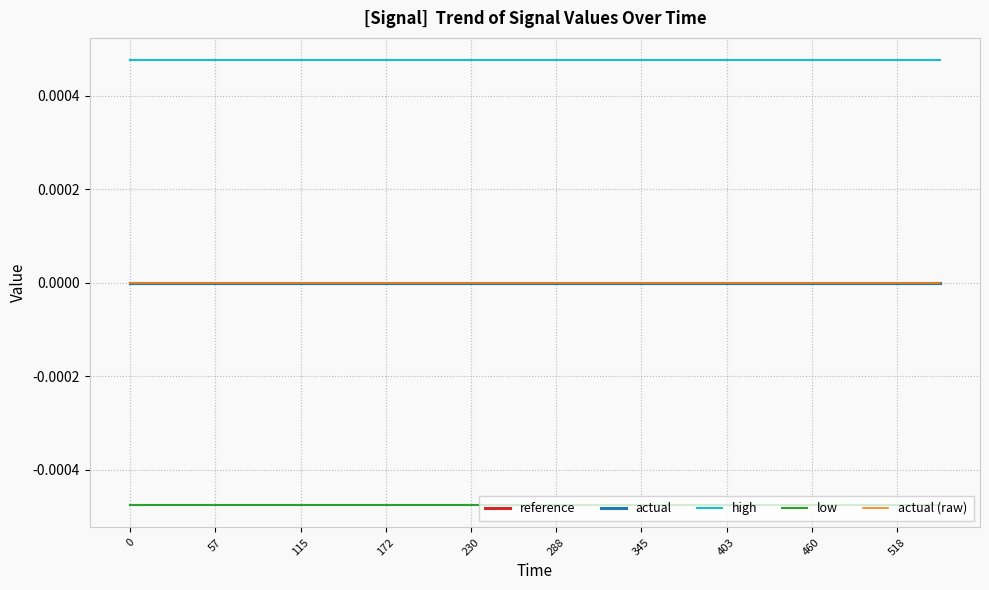

Does the chart display data point markers on the line(s)?

No